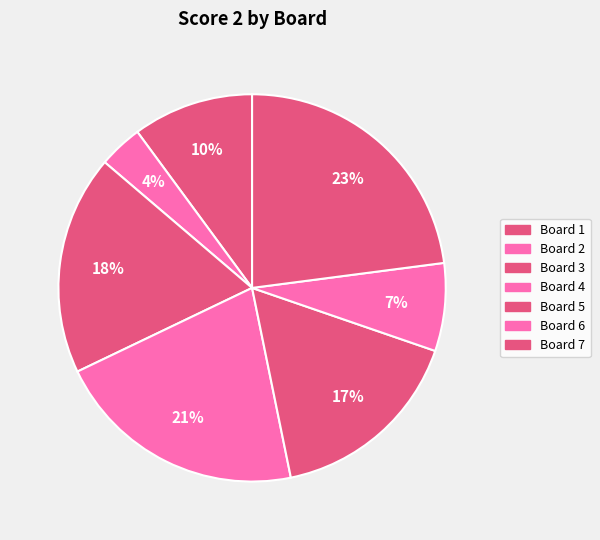

Is it true that Board 1 is 10% of the pie?

True